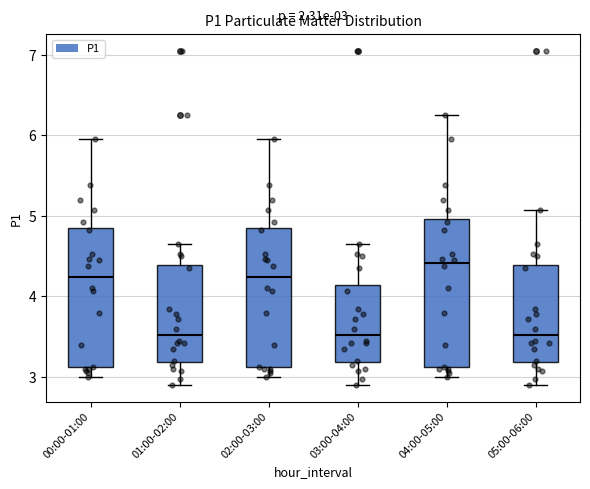

Which box has the highest median line?

04:00-05:00